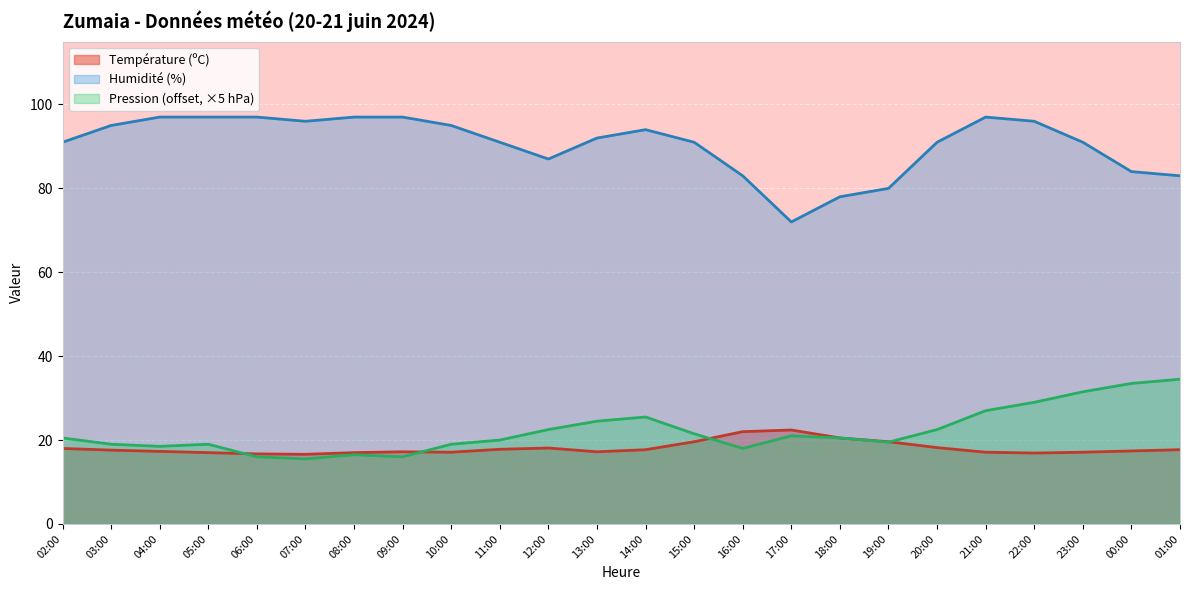

Reading left to right, list all the values displayed in this chart.

Température (ºC): 18.0	17.6	17.3	17.0	16.7	16.6	17.0	17.2	17.1	17.8	18.1	17.2	17.7	19.6	22.0	22.4	20.5	19.6	18.2	17.1	16.9	17.1	17.4	17.7
Pression (hPa): 20.5	19.0	18.5	19.0	16.0	15.5	16.5	16.0	19.0	20.0	22.5	24.5	25.5	21.5	18.0	21.0	20.5	19.5	22.5	27.0	29.0	31.5	33.5	34.5
Humidité (%): 91.0	95.0	97.0	97.0	97.0	96.0	97.0	97.0	95.0	91.0	87.0	92.0	94.0	91.0	83.0	72.0	78.0	80.0	91.0	97.0	96.0	91.0	84.0	83.0